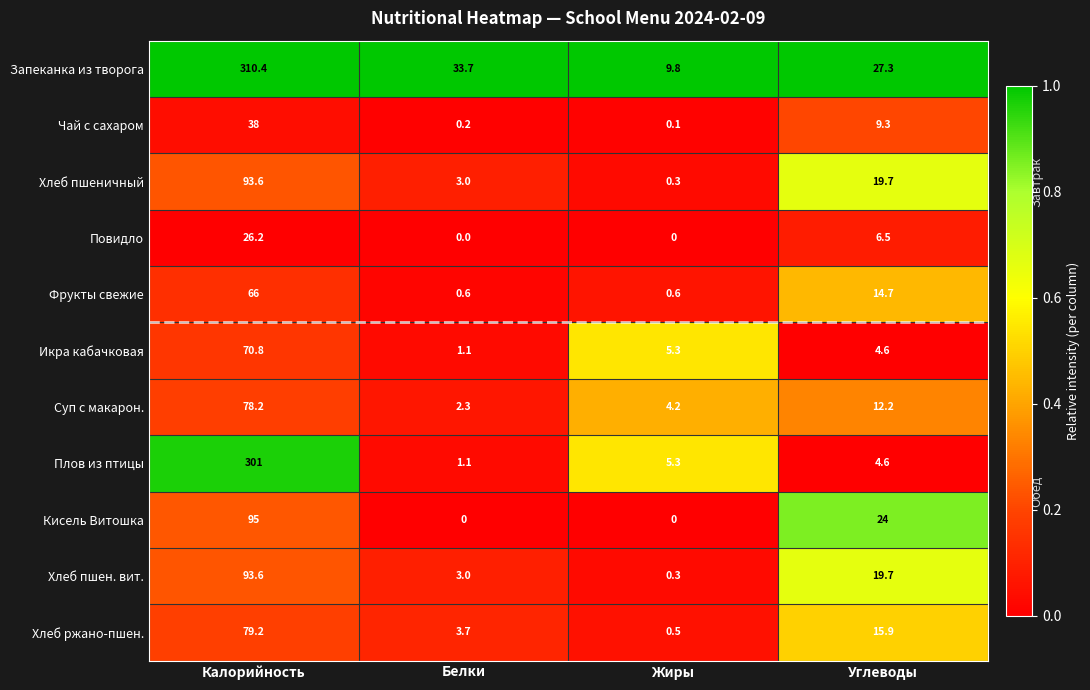

What value does the Хлеб пшен. вит. series have at Углеводы?

19.7